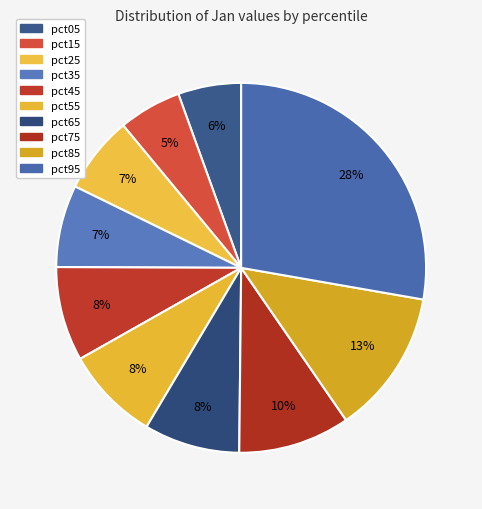

What percentage is the pct65 slice, to the nearest percent?

8%